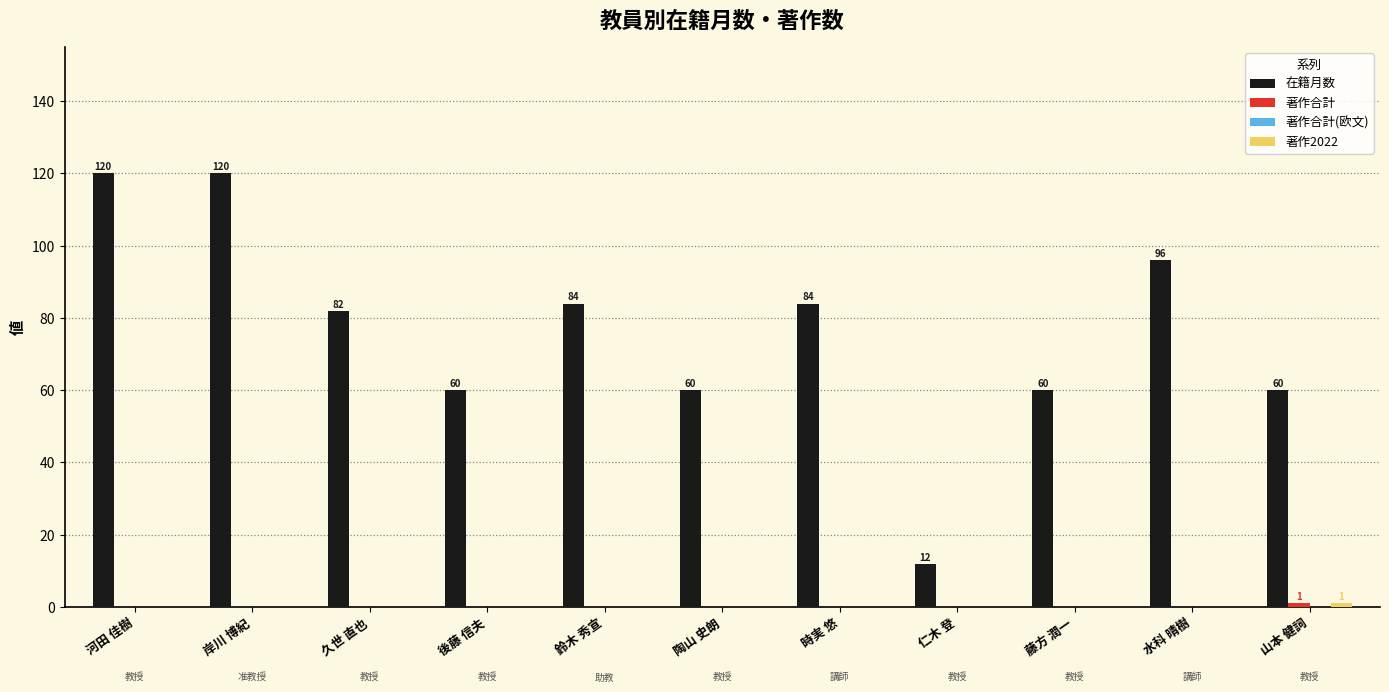

The 在籍月数 series shows 60 at 藤方 潤一. True or false?

True